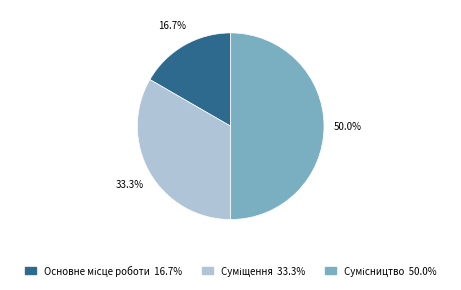

Combined, do Суміщення and Основне місце роботи account for over 50%?

No